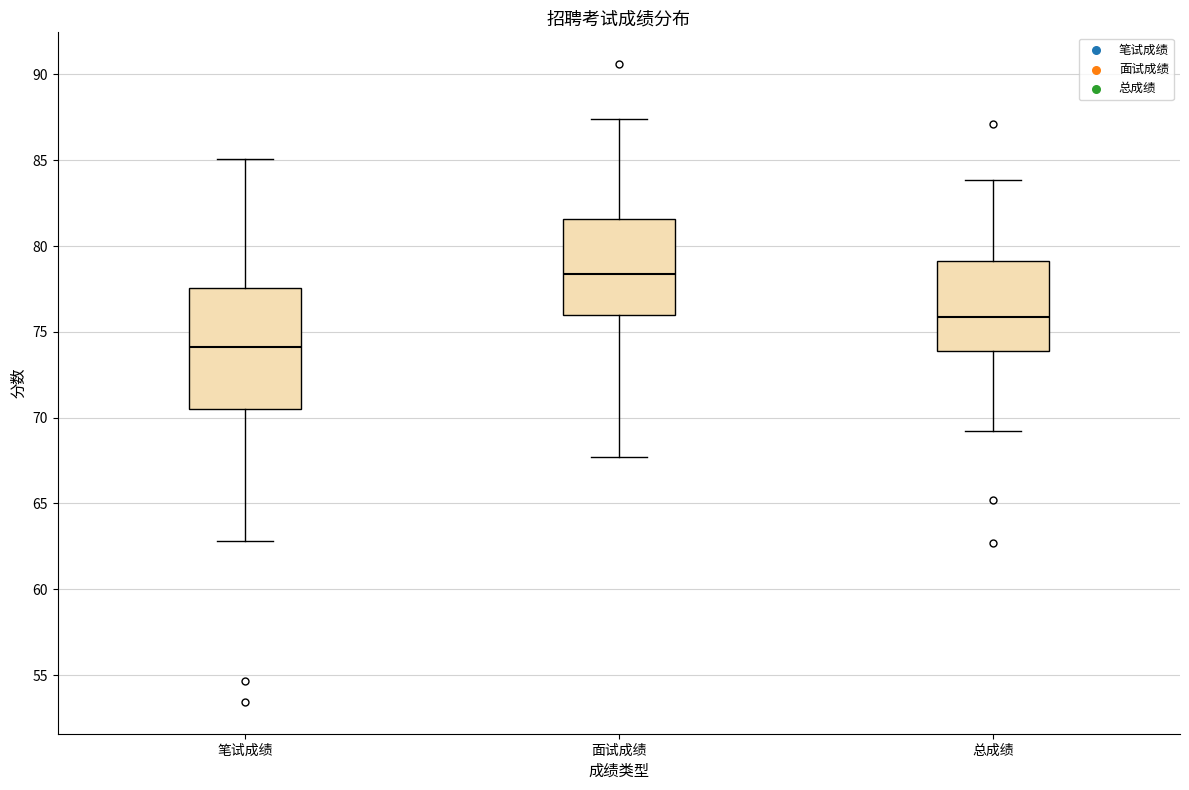

Reading left to right, read every box against the y-axis: the position of its median line, the range the box covers, and the ends of its whiskers. The values are not printed on the chart, so give them approximately, as read against the axis.

笔试成绩: median 74.0, box 70.5 to 77.5, whiskers 63.0 to 85.0
面试成绩: median 78.5, box 76.0 to 81.5, whiskers 67.5 to 87.5
总成绩: median 76.0, box 74.0 to 79.0, whiskers 69.0 to 84.0